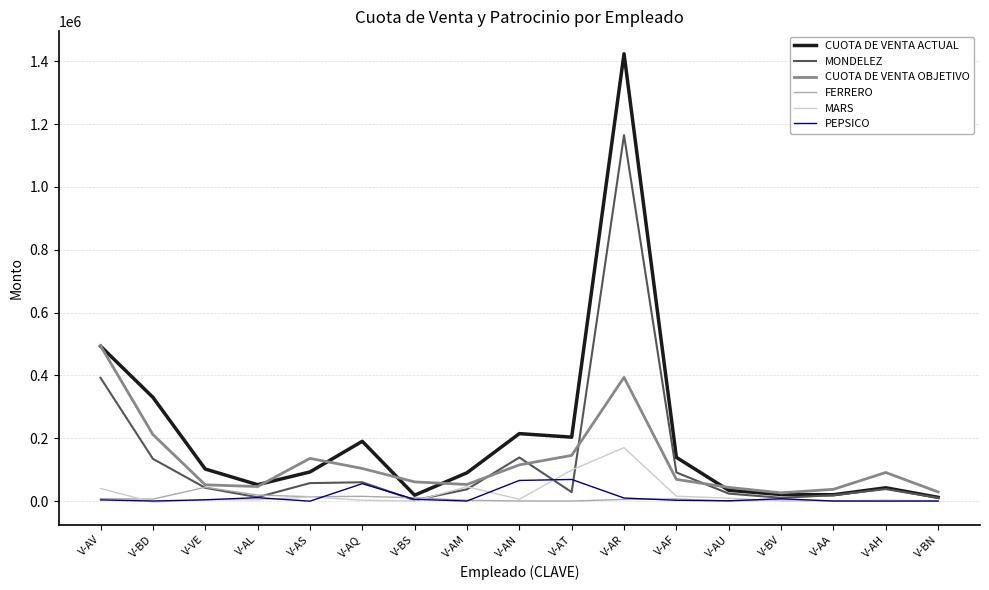

At which category is the sum across all series the highest?

V-AR